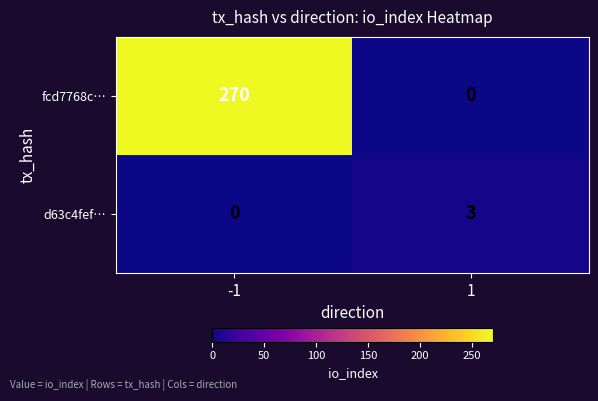

Reading right to left, what are all the values shown in this chart?

fcd7768c…: 0	270
d63c4fef…: 3	0